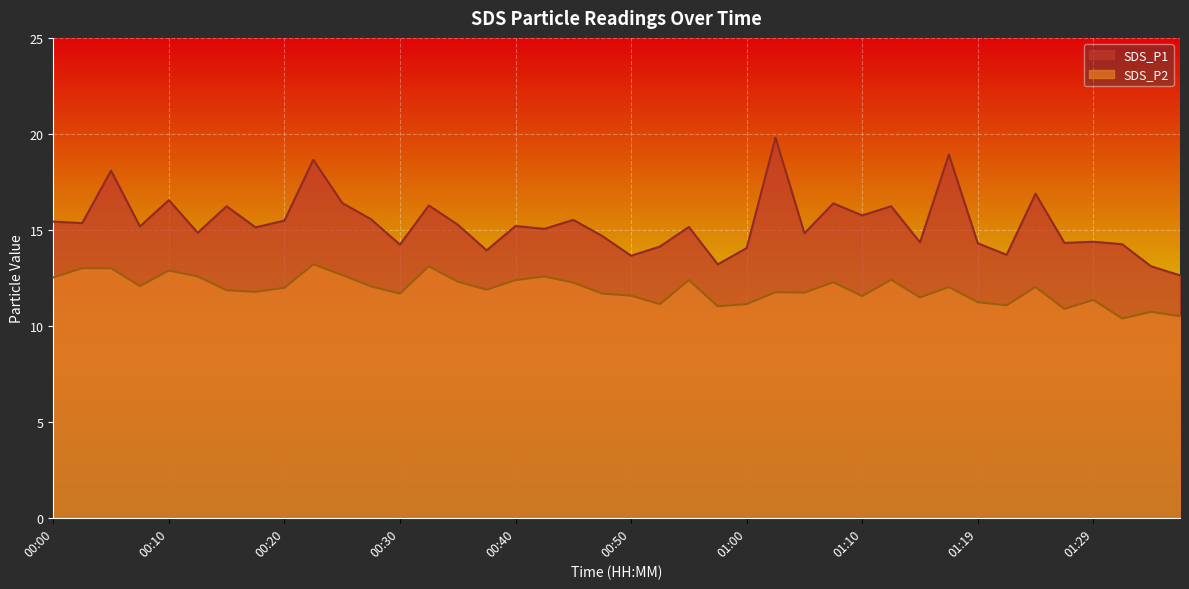

How many values in the SDS_P2 series are below 11?

4